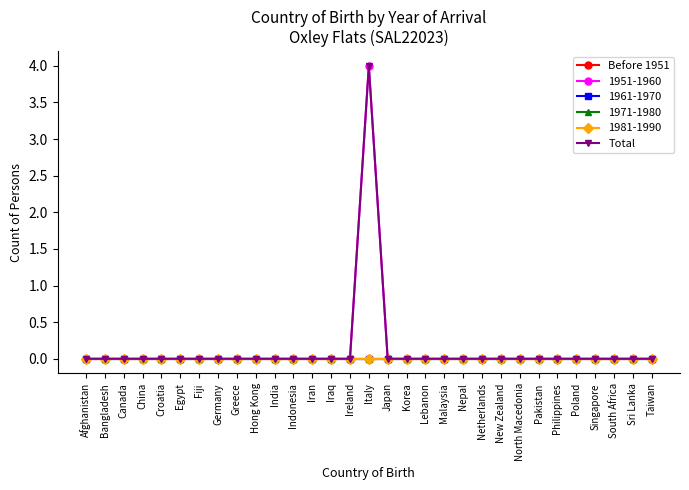

Is this an area chart (filled region under the line)?

No